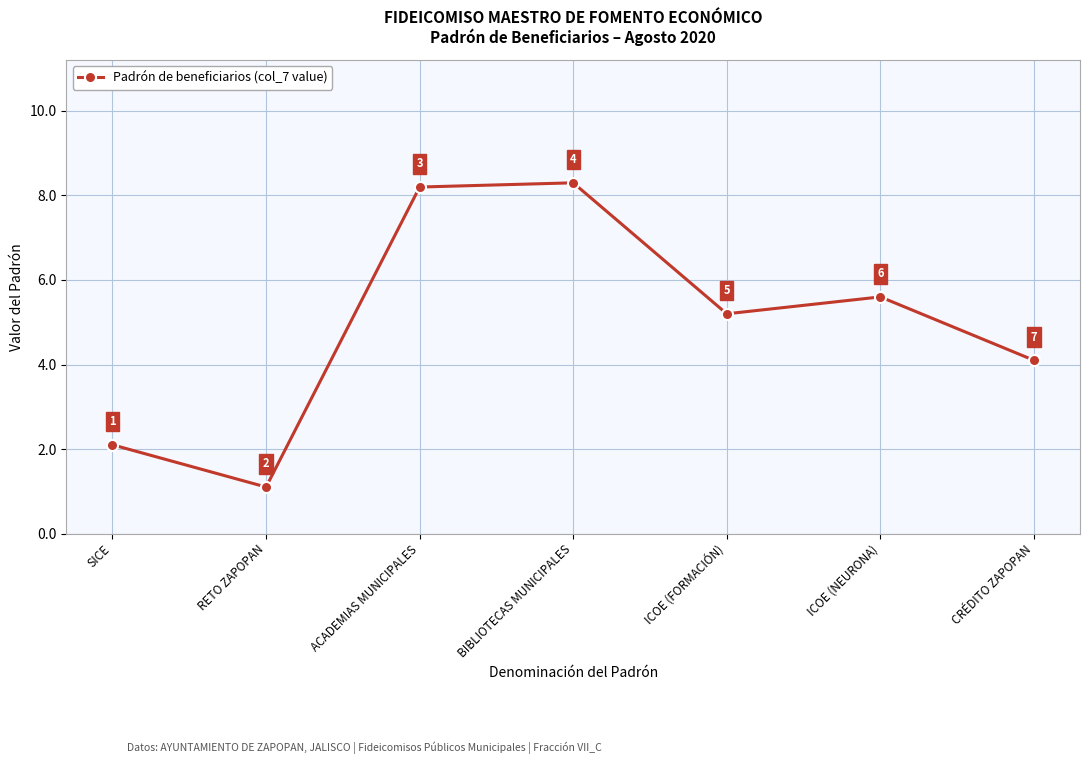

At which label is the value closest to 4?

CRÉDITO ZAPOPAN